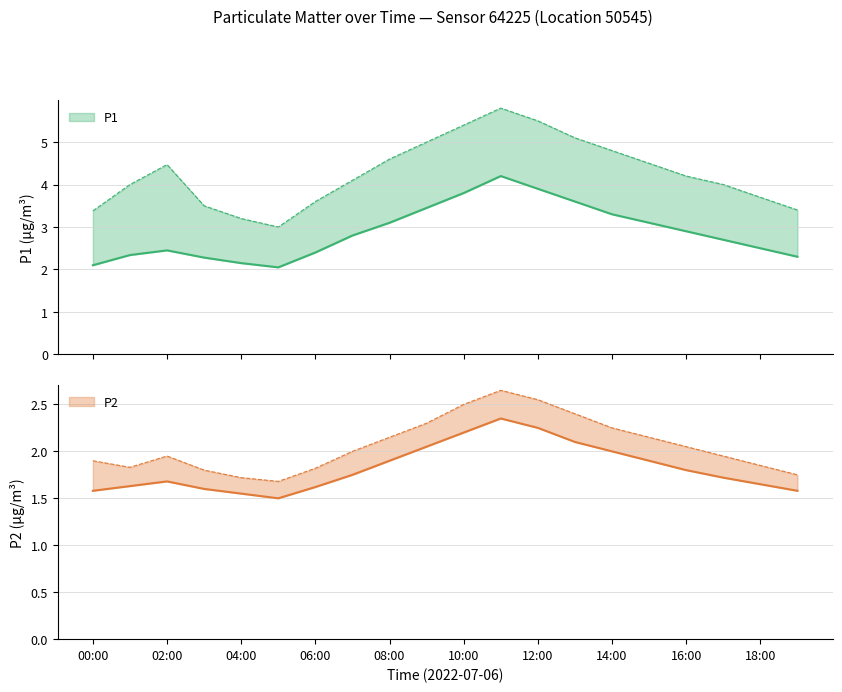

Is it true that P2 equals 1.6 at 01:00?

True